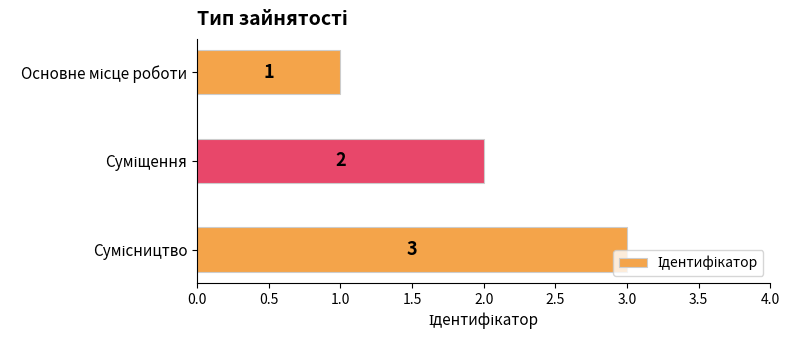

How many values are between 1 and 3?

3